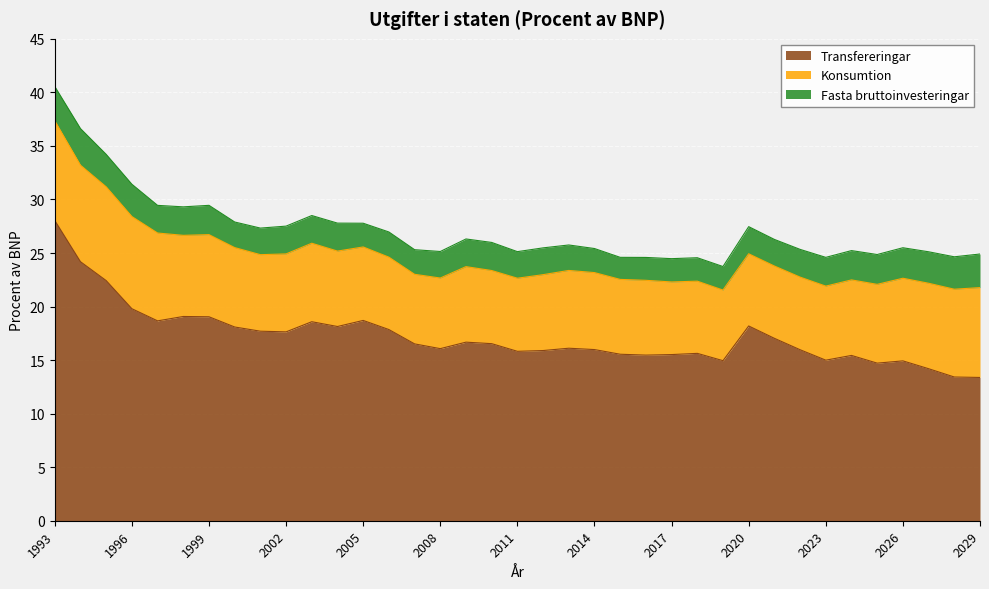

List the labels in order of Transfereringar value, smallest first.

2029, 2028, 2027, 2025, 2026, 2019, 2023, 2024, 2016, 2017, 2015, 2018, 2011, 2012, 2022, 2014, 2008, 2013, 2007, 2010, 2009, 2021, 2002, 2001, 2006, 2000, 2004, 2020, 2003, 1997, 2005, 1999, 1998, 1996, 1995, 1994, 1993